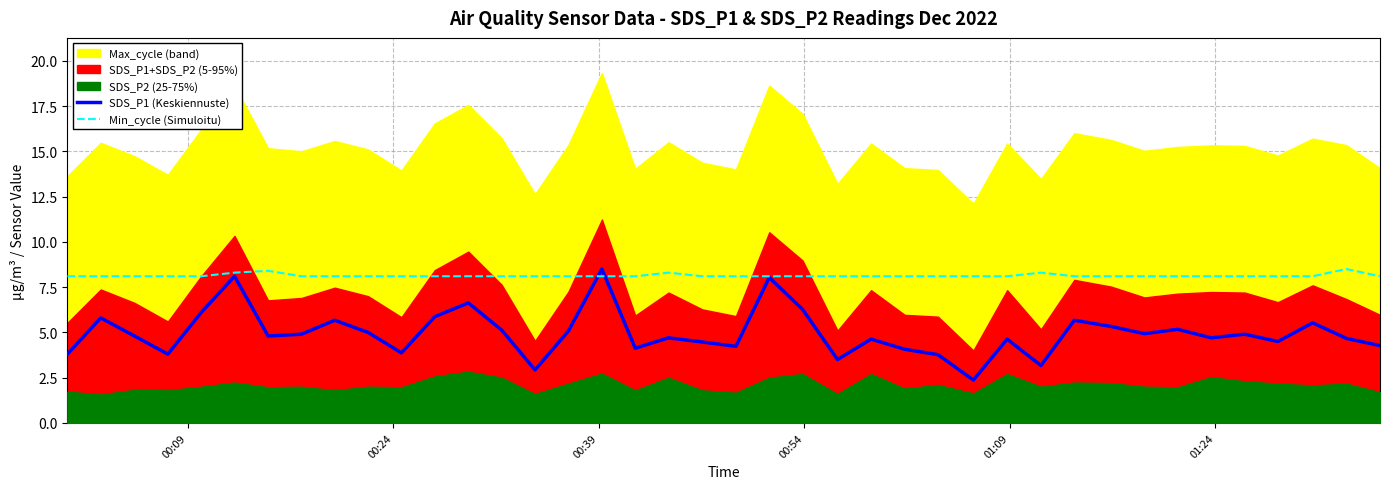

What is the maximum value for SDS_P1 (Keskiennuste)?

8.5